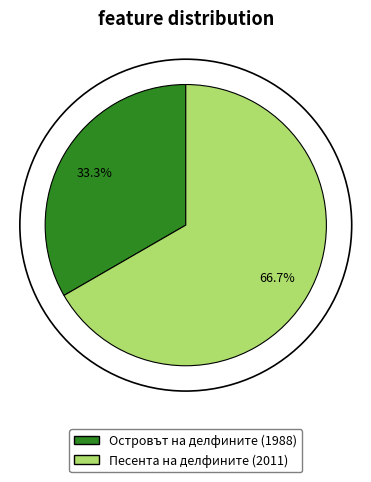

The Песента на делфините (2011) slice represents 67% of the pie. True or false?

True